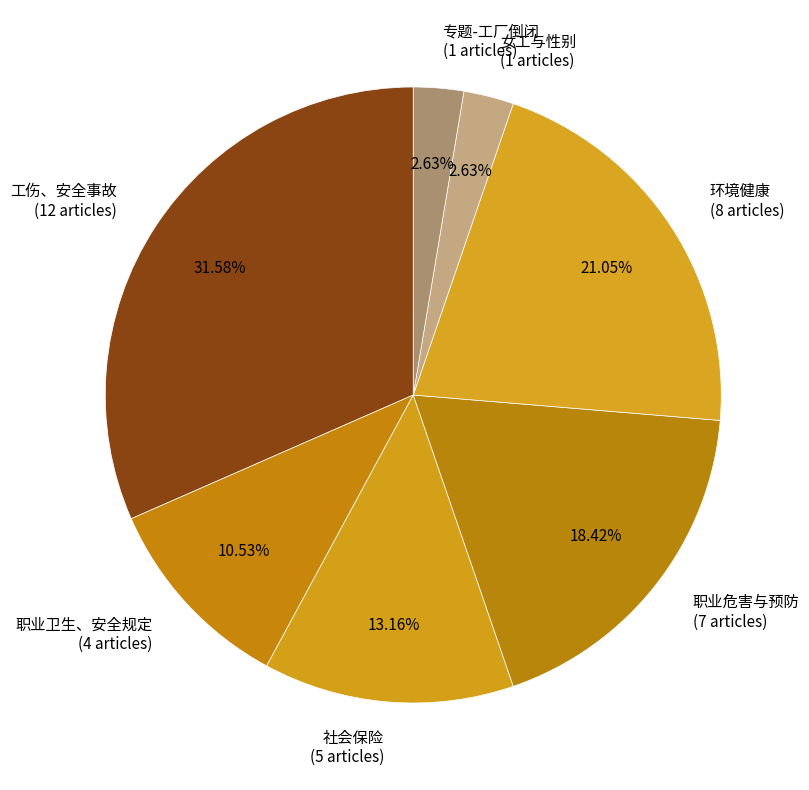

Is there a majority slice in this chart?

No